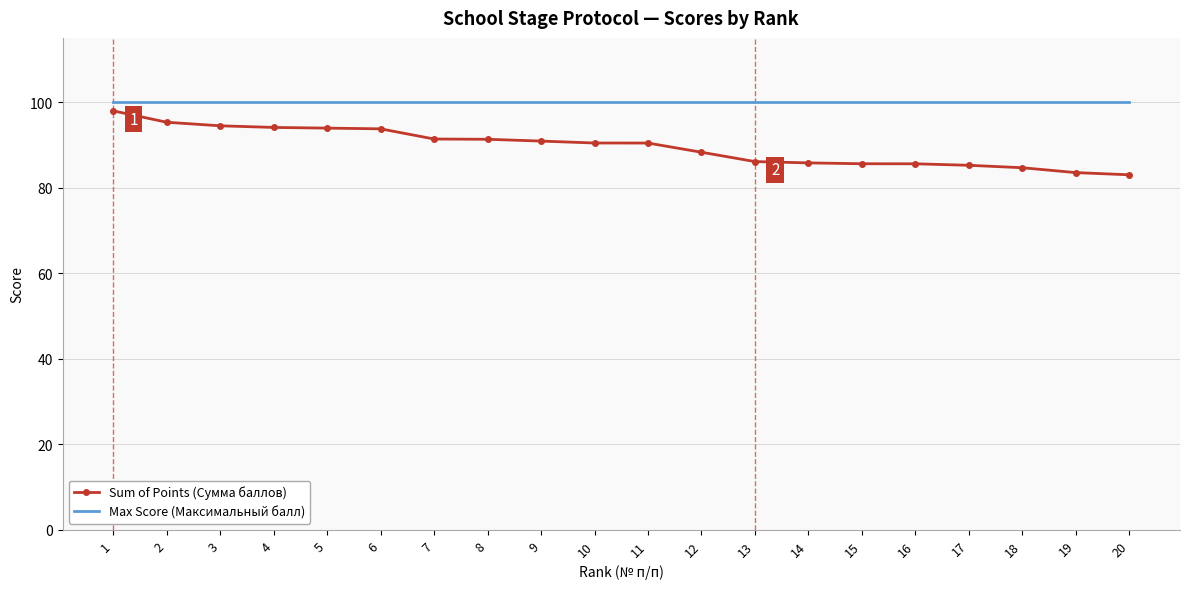

What is the difference between the second highest and minimum values in the Sum of Points (Сумма баллов) series?

12.3